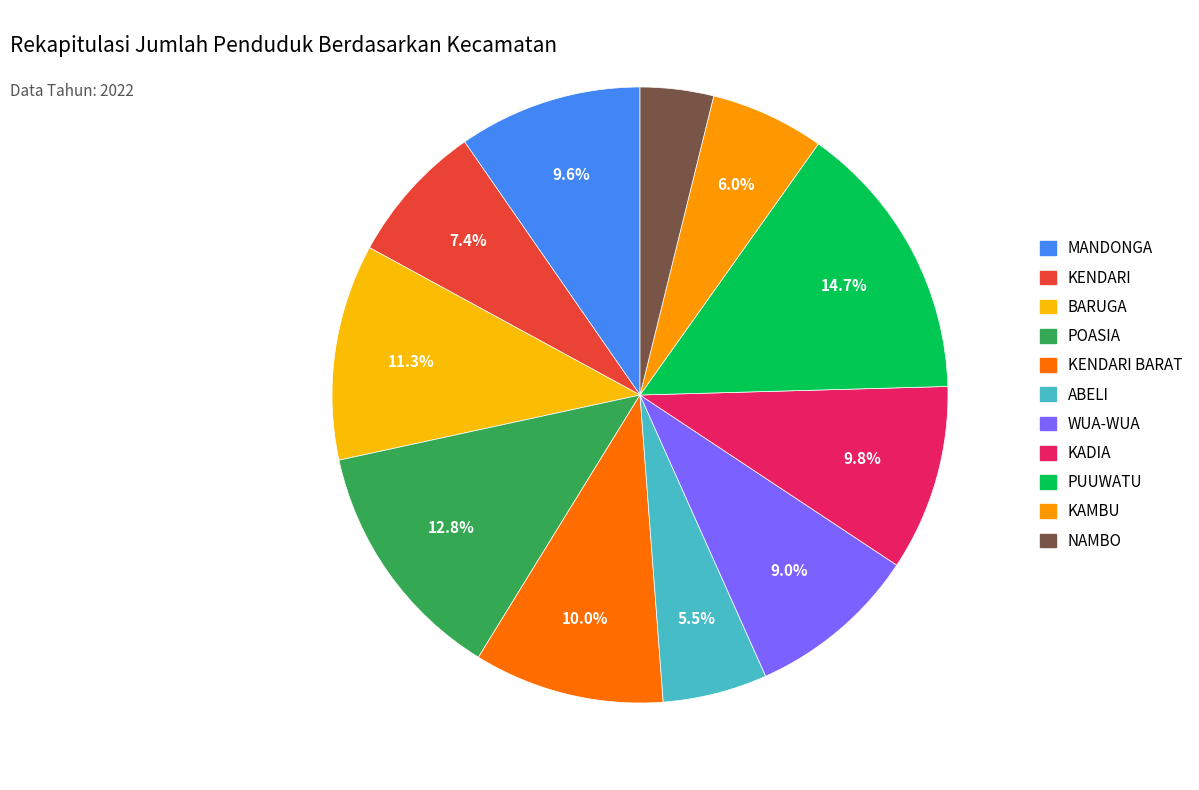

To the nearest percent, what is the difference between the largest and smallest slice percentages?

11%